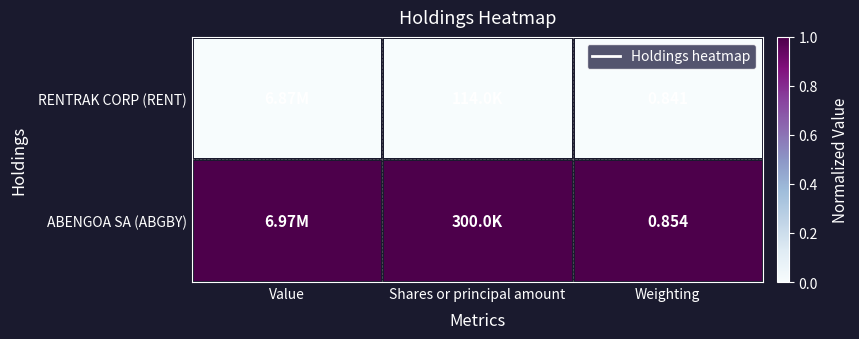

At Weighting, list the series in order from smallest to largest.

RENTRAK CORP (RENT), ABENGOA SA (ABGBY)